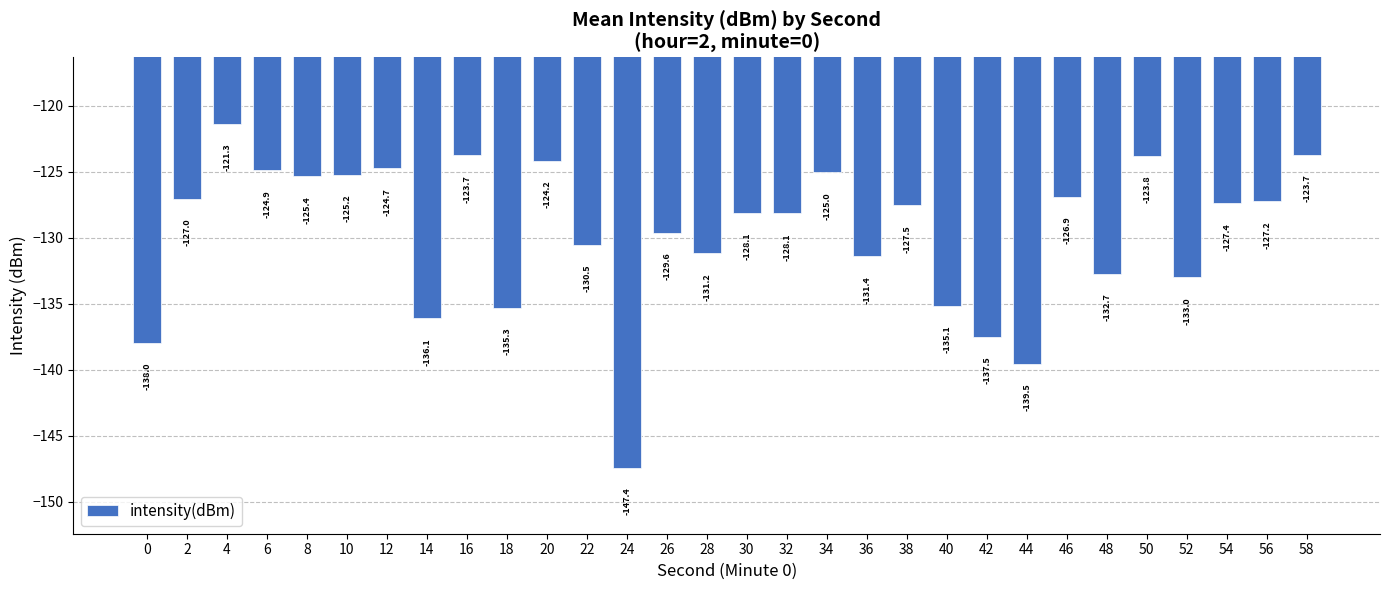

How many categories are shown in the chart?

30